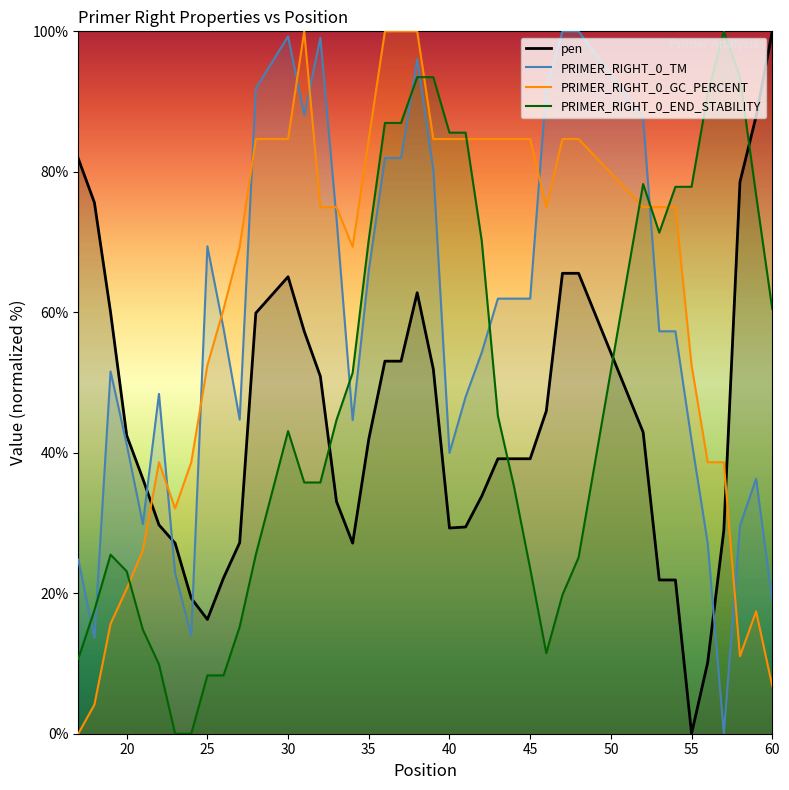

Is the value of pen at 57 greater than the value of PRIMER_RIGHT_0_END_STABILITY at 33?

No